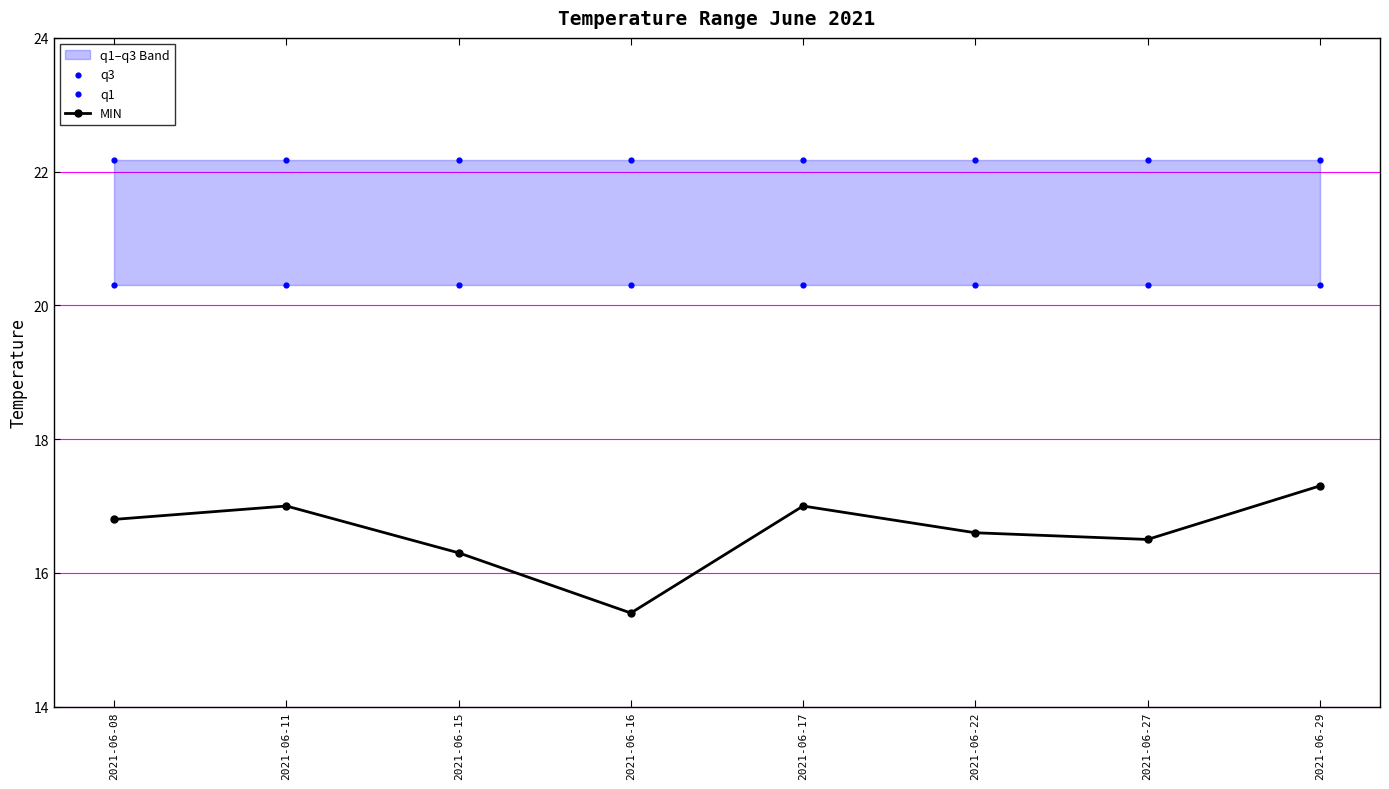

Which series reaches the minimum Y coordinate?

MIN